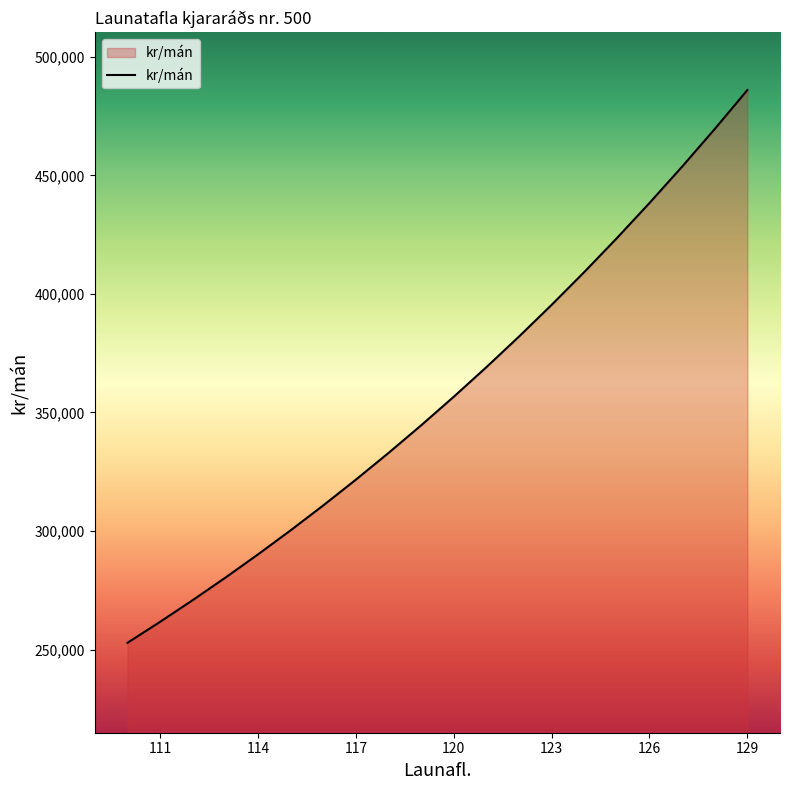

What is the difference between the maximum and minimum values?

233223.2